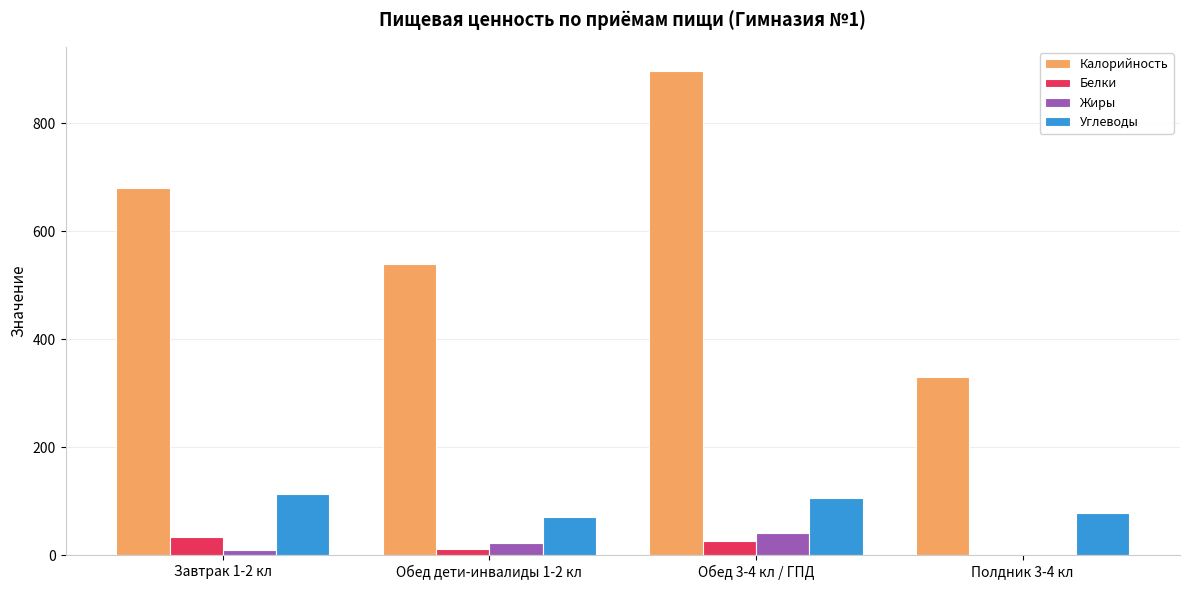

What is the greatest value displayed?

896.6